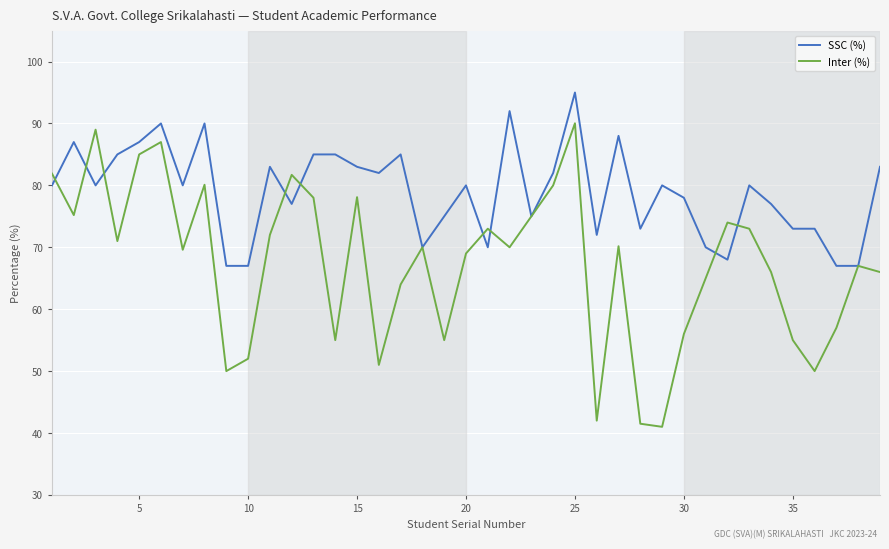

What are all the series names shown in the legend?

SSC (%), Inter (%)